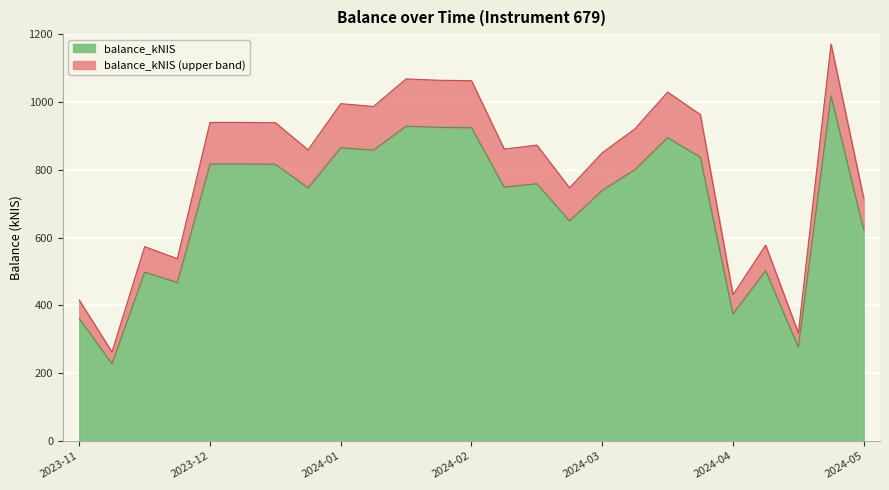

What is the difference between the maximum and minimum values in the balance_kNIS series?

789.8